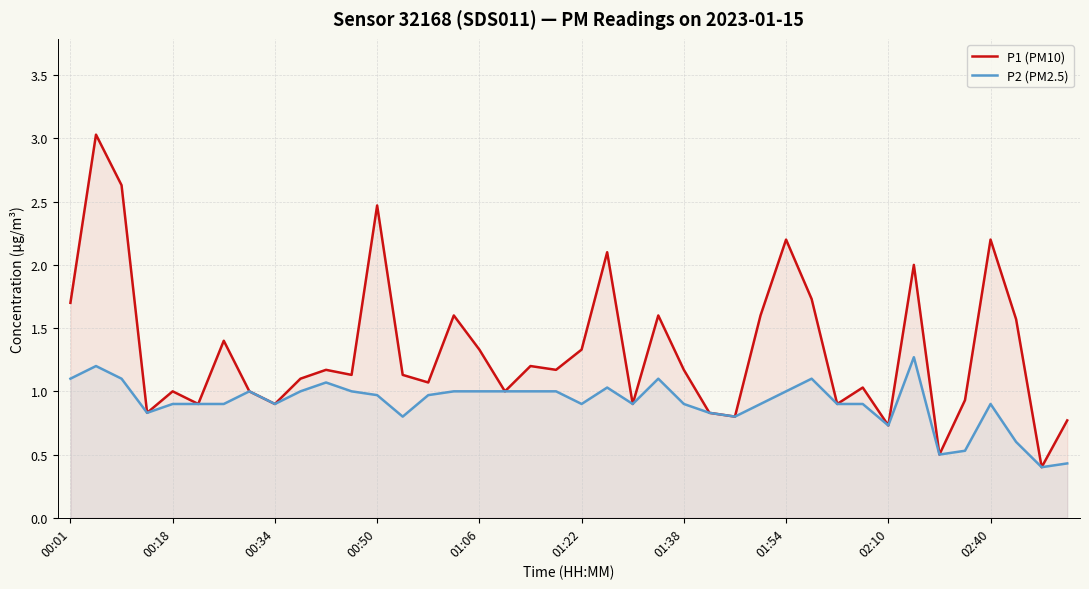

Which series has the largest total across all categories?

P1 (PM10)